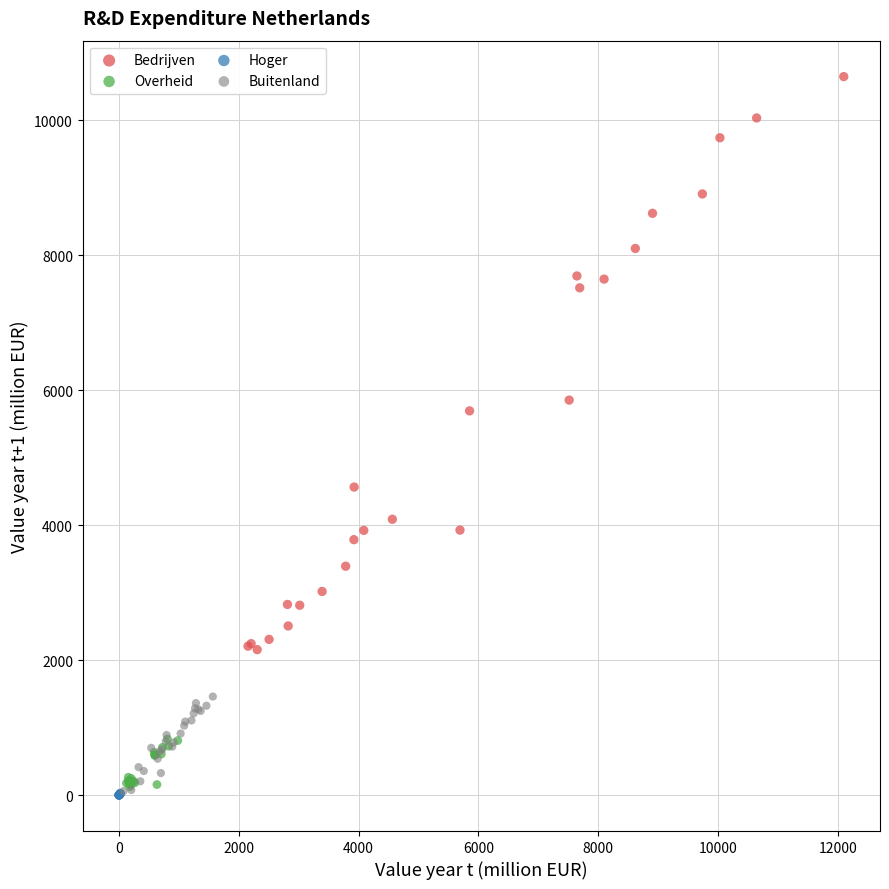

Which series has the widest spread of Y values?

Bedrijven